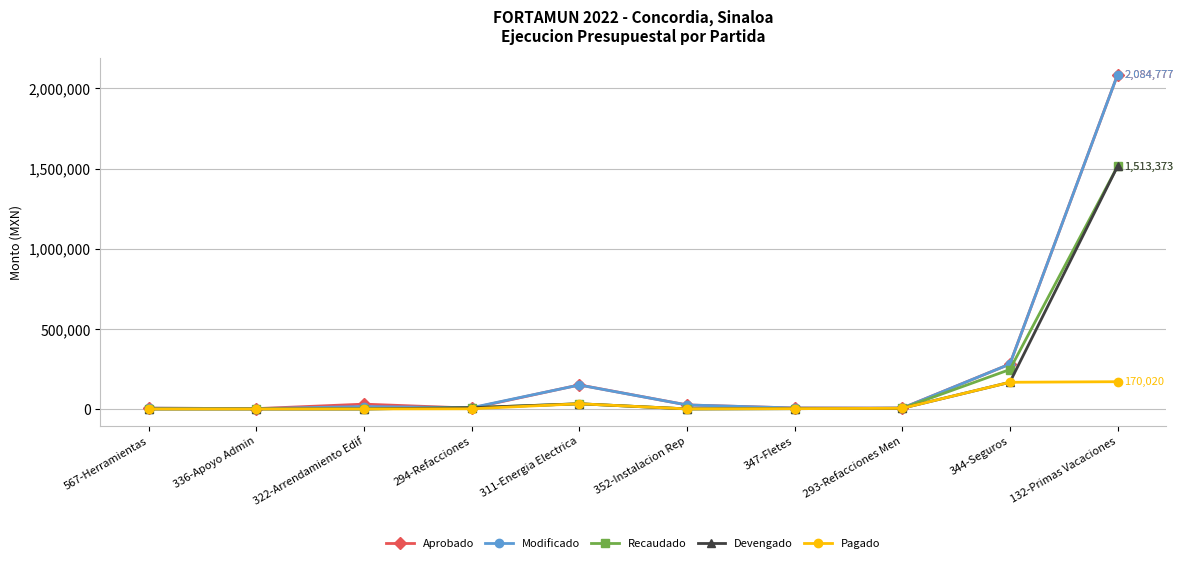

True or false: Pagado has more than 0 points higher than both neighbors.

True